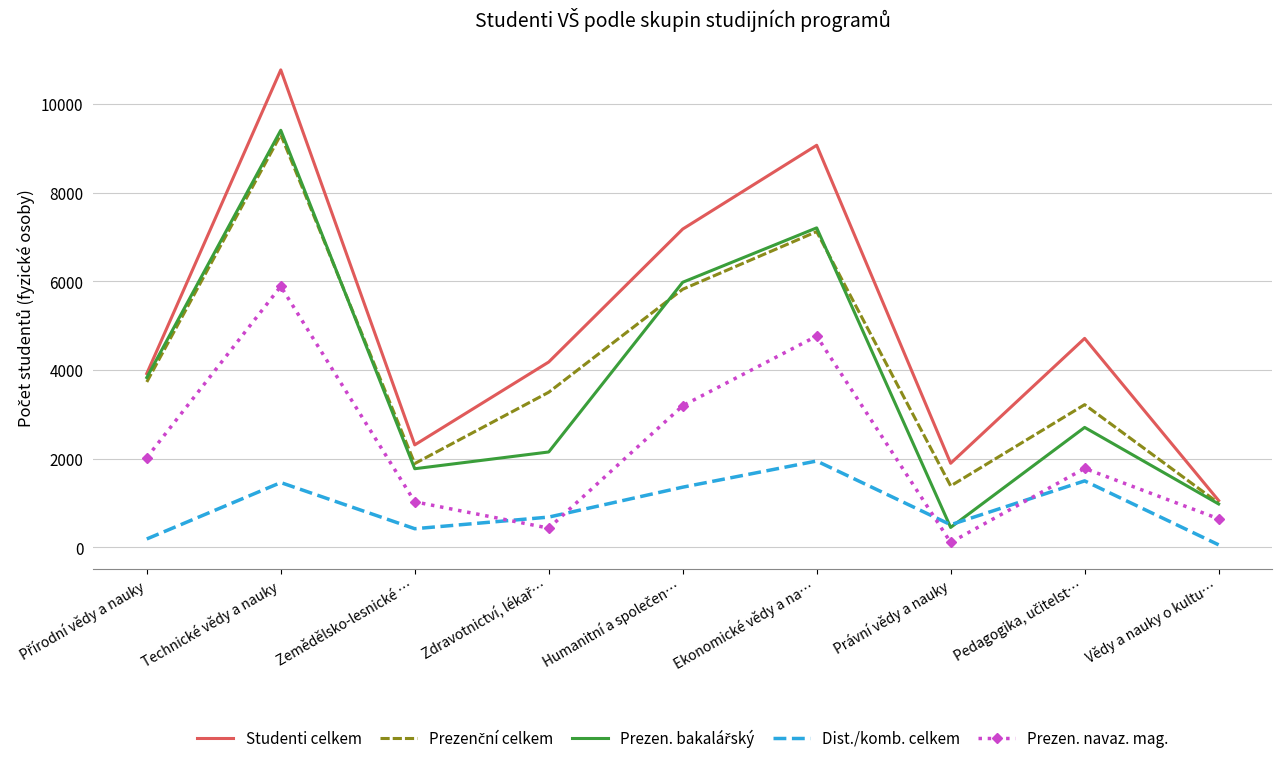

The Studenti celkem series shows 19124 at Technické vědy a nauky. True or false?

False